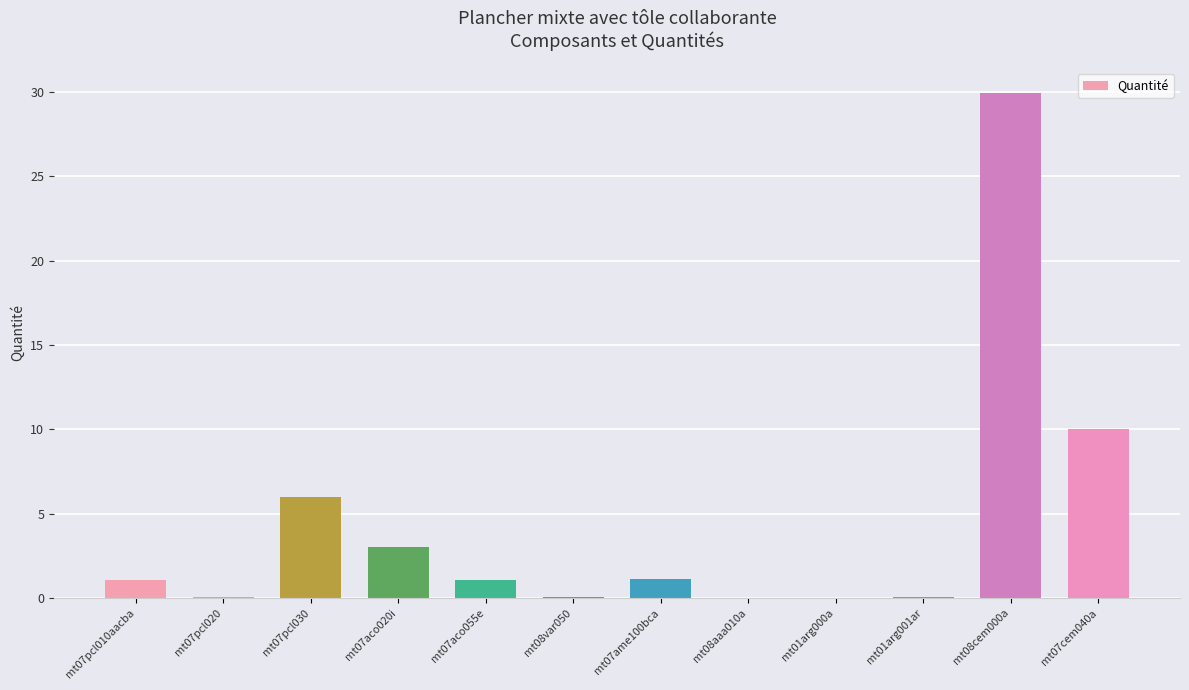

At which category does the chart reach its peak across all series?

mt08cem000a